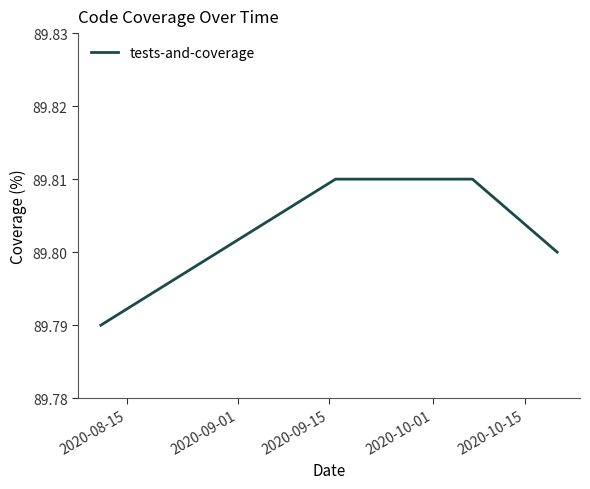

True or false: there are more than 2 points higher than both neighbors.

False